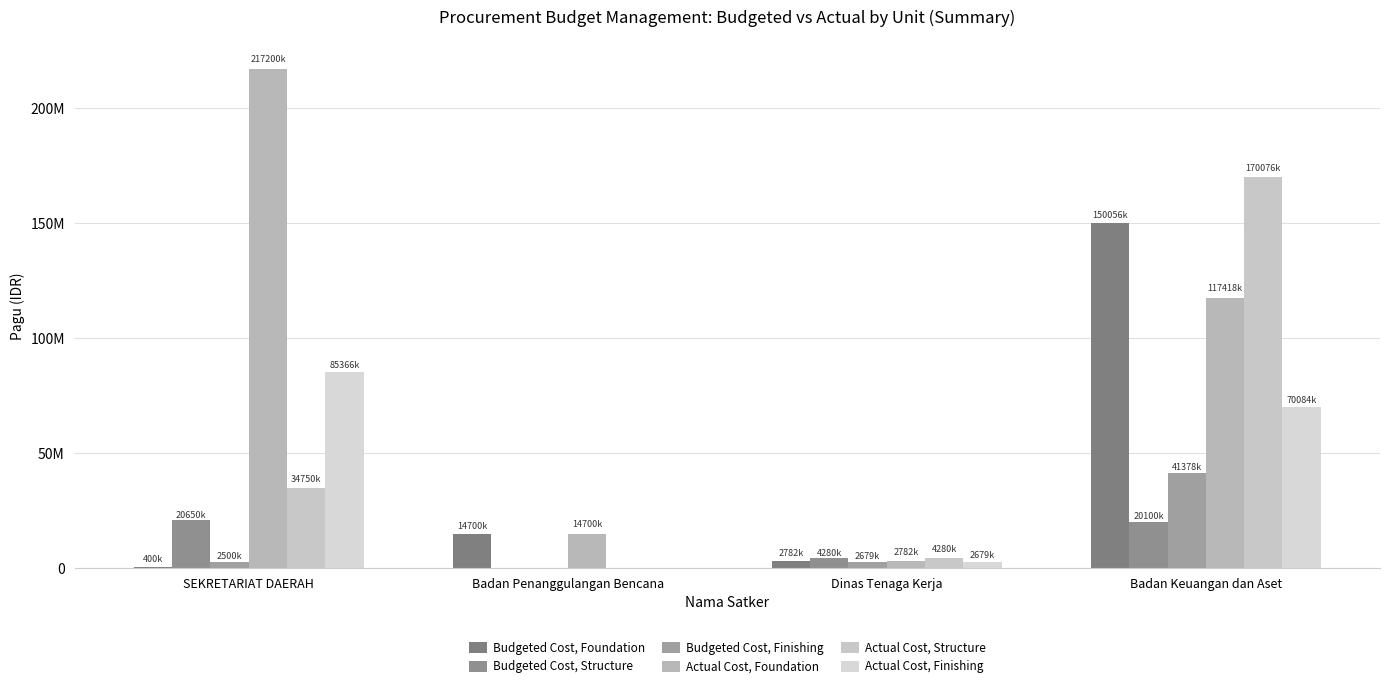

What is the difference between the second highest and second lowest values in the Budgeted Cost, Foundation series?

11918000